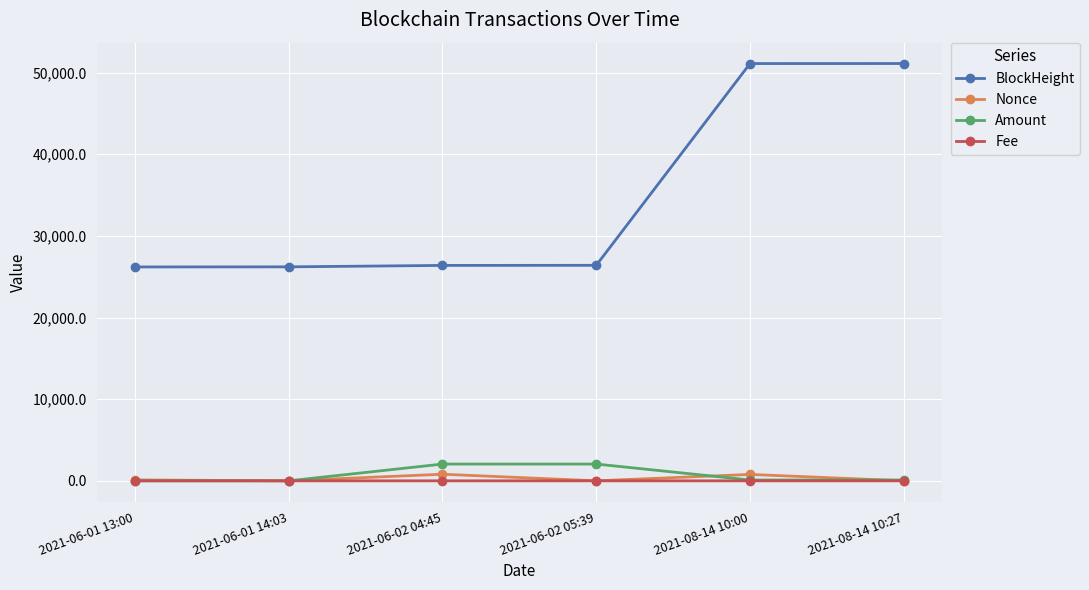

What is the value of the BlockHeight point at the 1st from the left?

26193.0